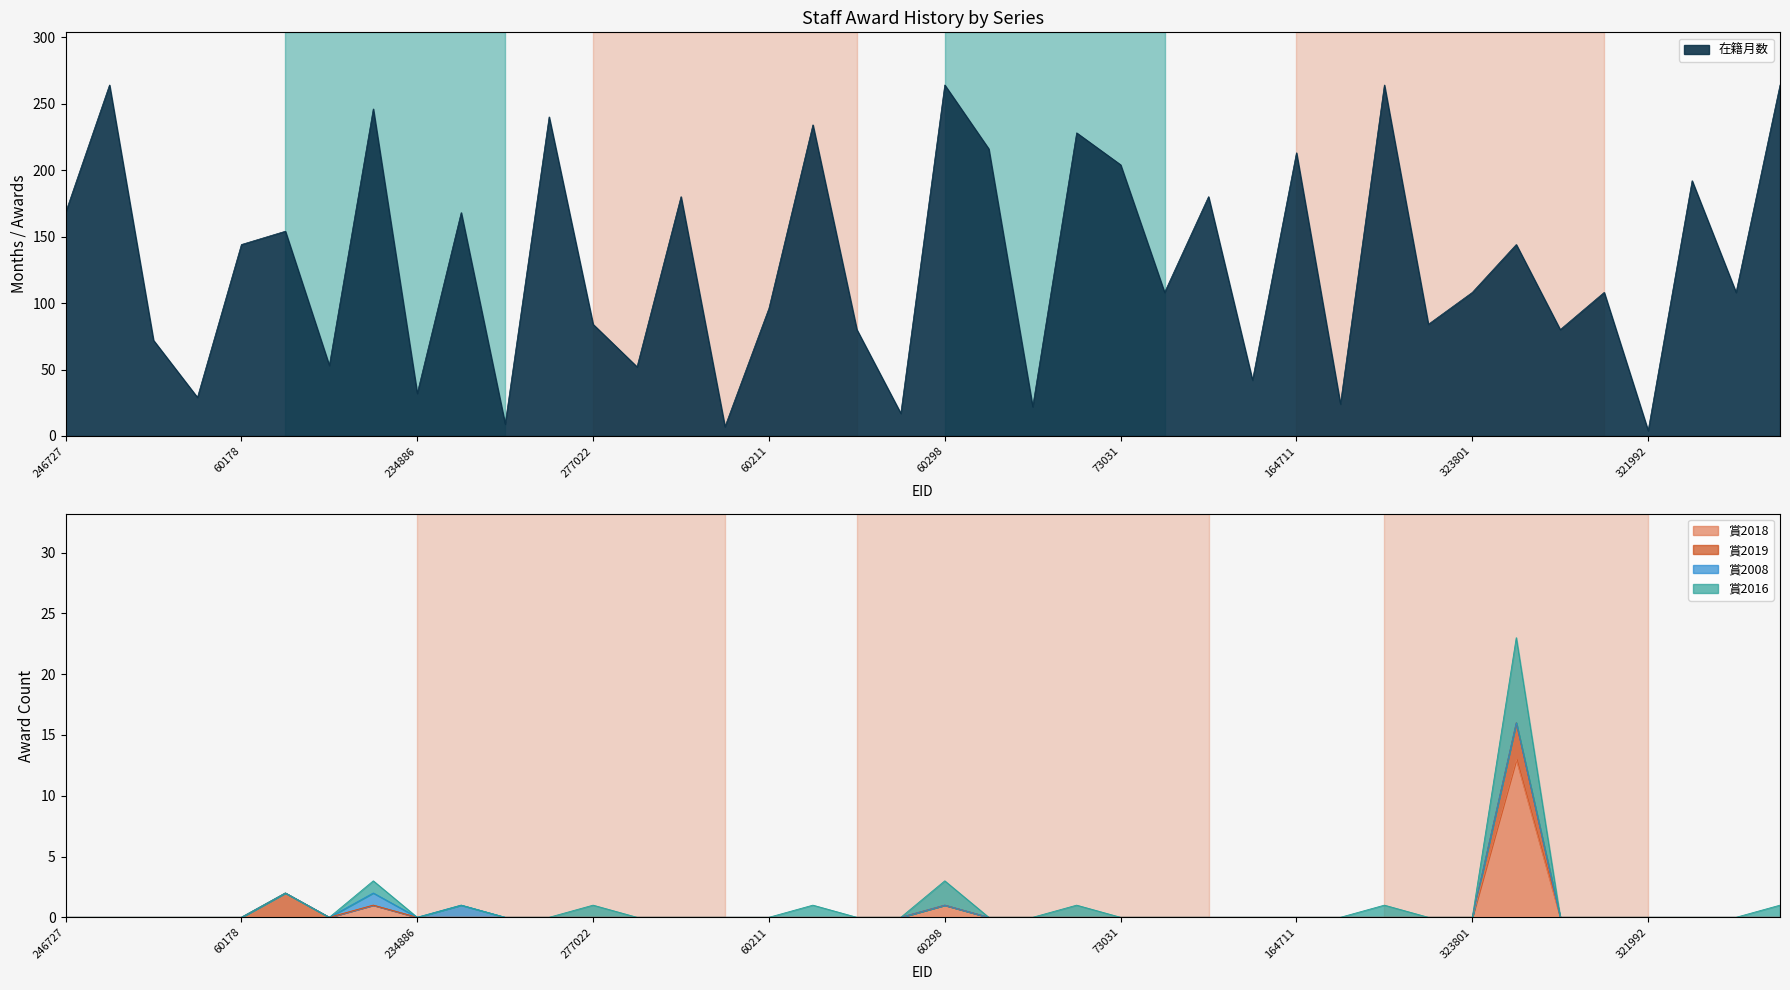

At how many categories does at least one series exceed 158?

16